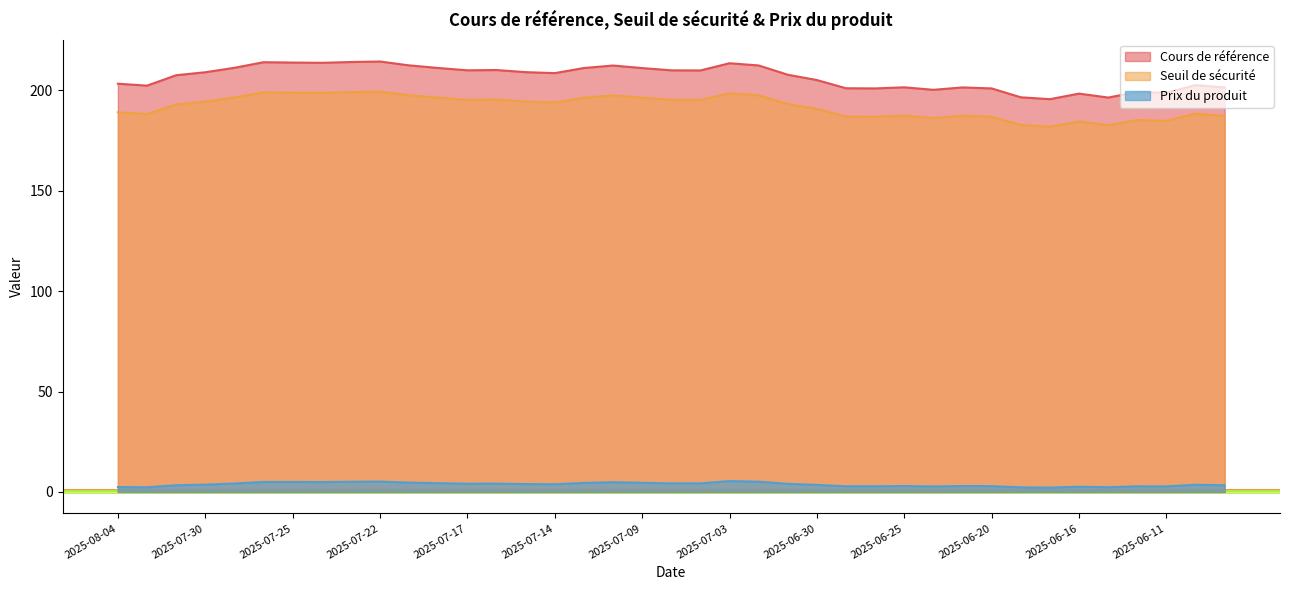

How many categories are shown in the chart?

39